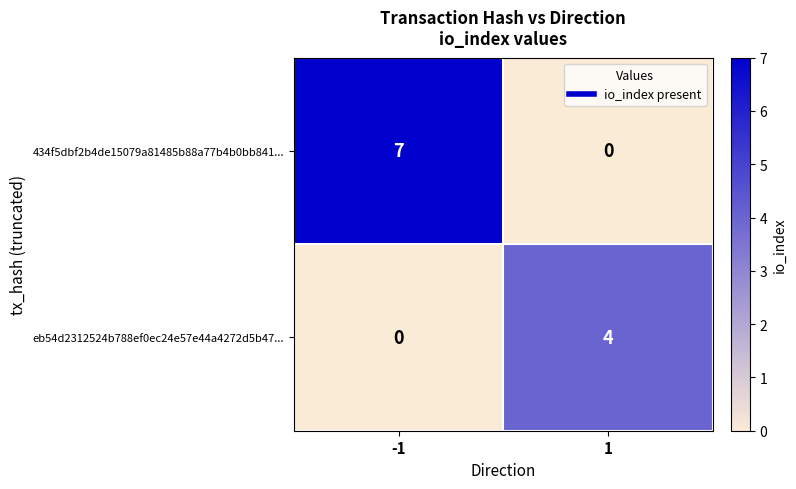

True or false: eb54d2312524b788ef0ec24e57e44a4272d5b47... has a value of 2 at -1.

False